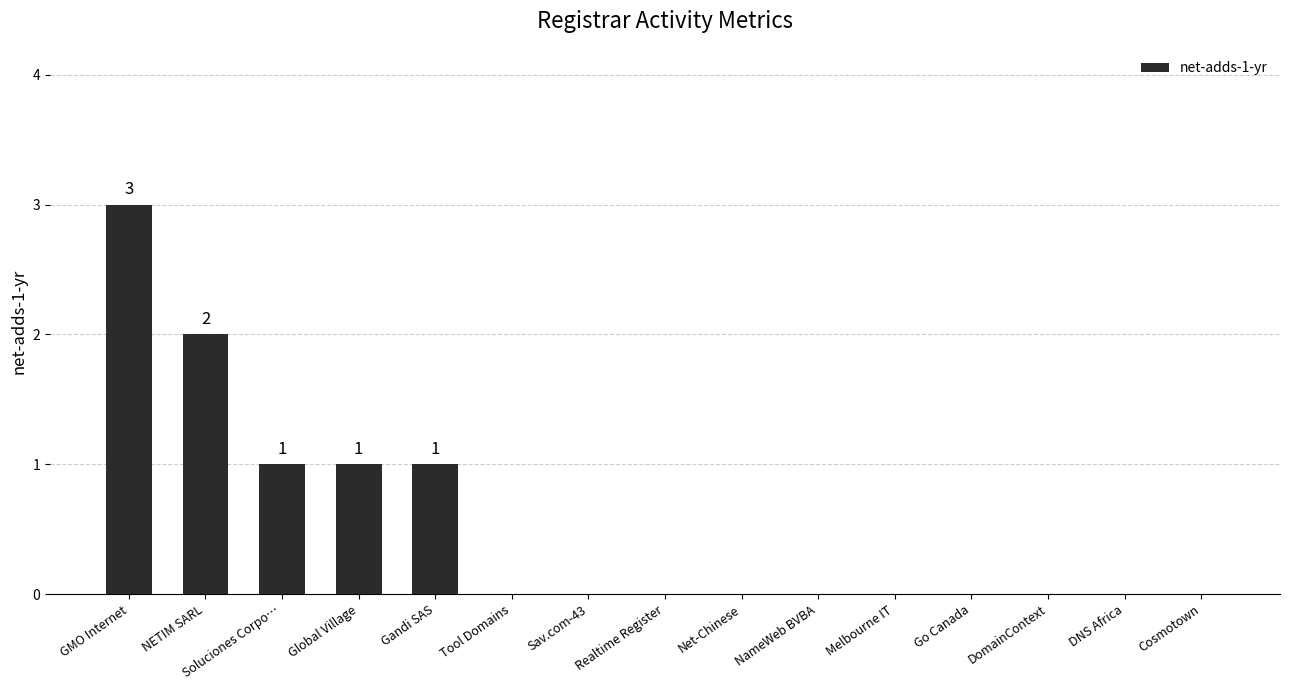

What is the sum of all values?

8